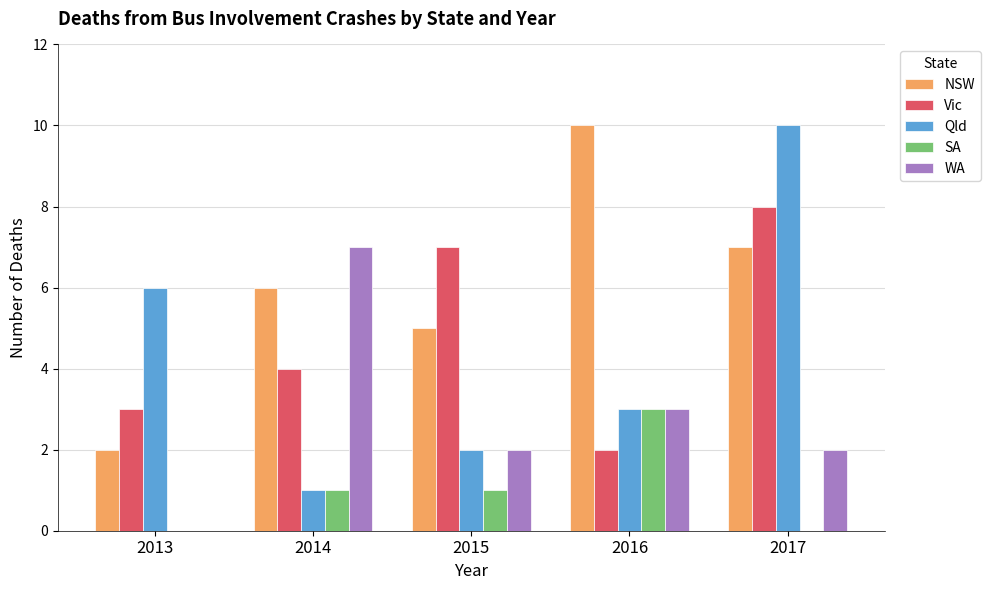

What is the sum of the Qld values at 2017 and 2015?

12